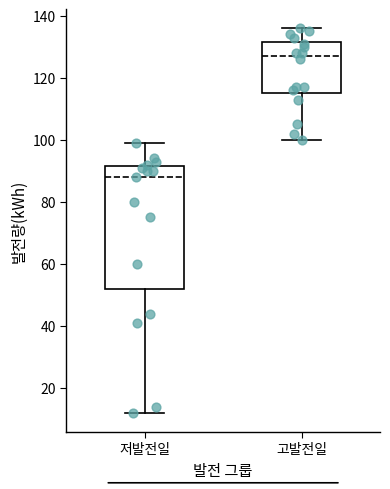

Where does the lower whisker of the box for 저발전일 end on the y-axis? The values are not printed on the chart, so give them approximately, as read against the axis.

12